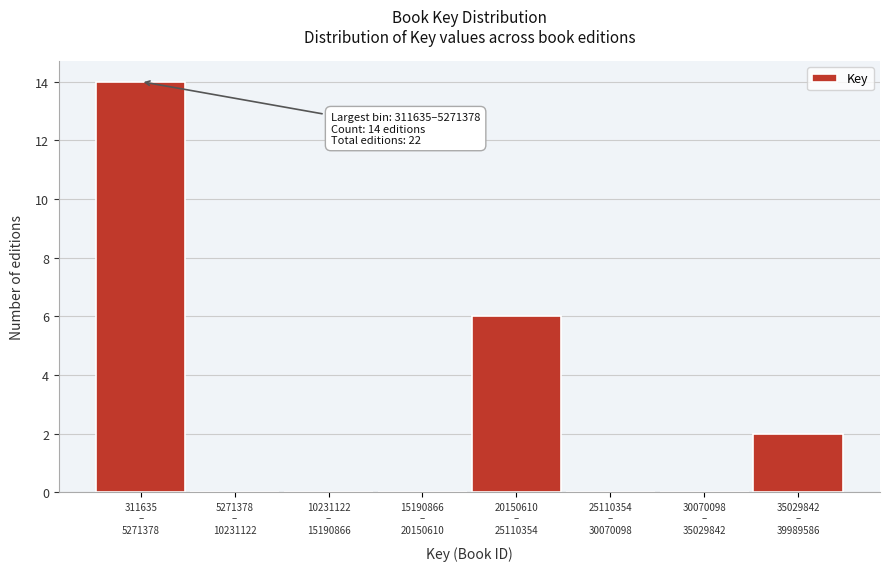

What is the greatest value displayed?

14